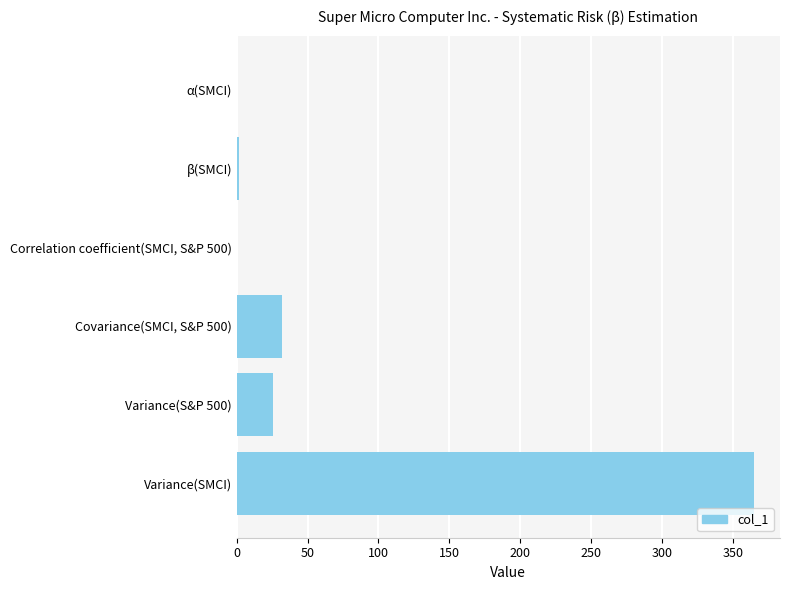

True or false: the data shows 524.9 at Variance(SMCI).

False